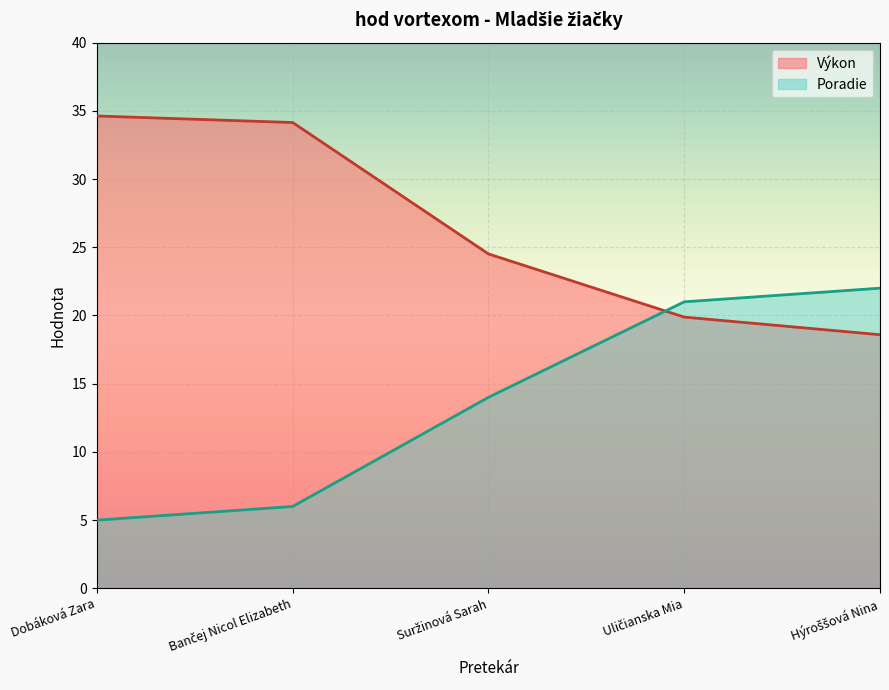

Which category has the lowest value in the Výkon series?

Hýroššová Nina